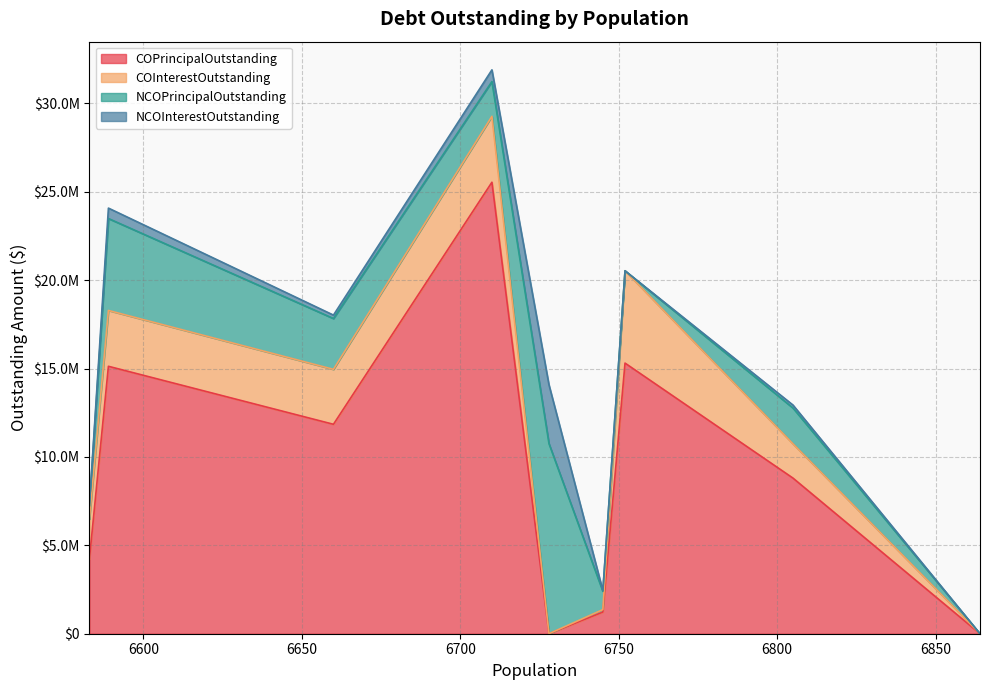

Does the chart have visible grid lines?

Yes